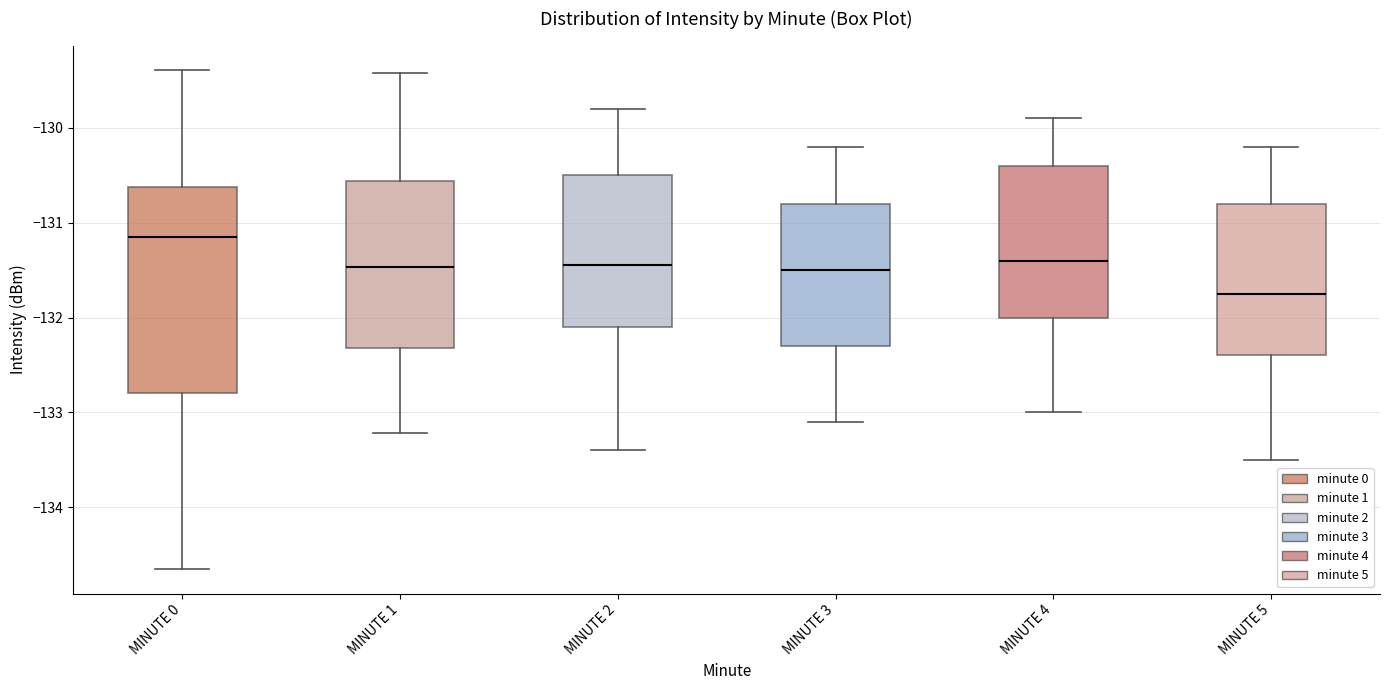

Which box's median line is the lowest?

MINUTE 5